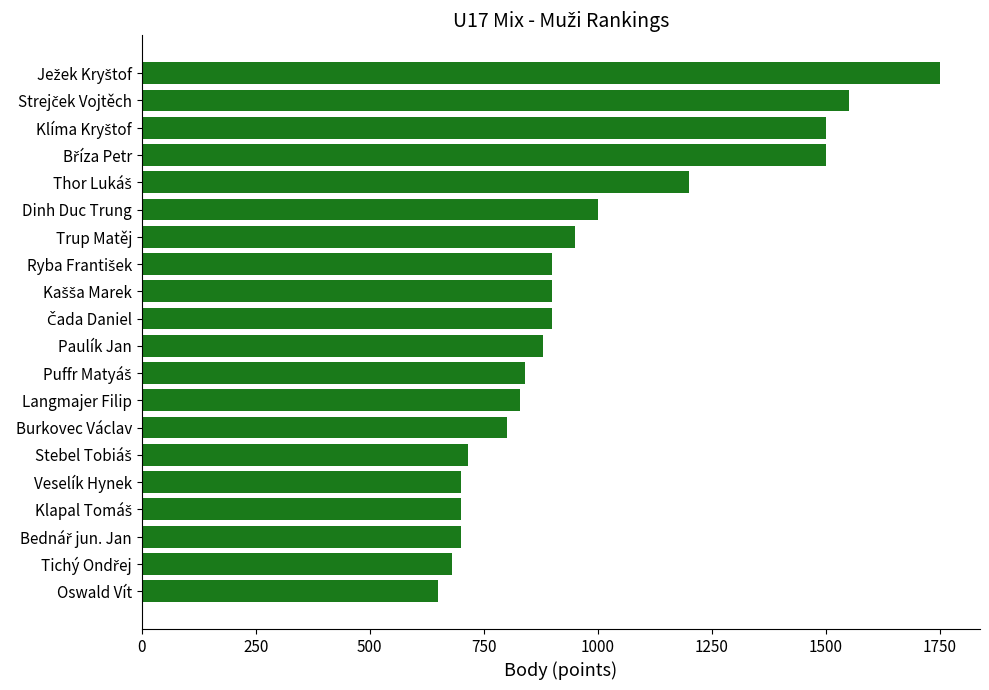

The chart shows a value of 569 at Langmajer Filip. True or false?

False